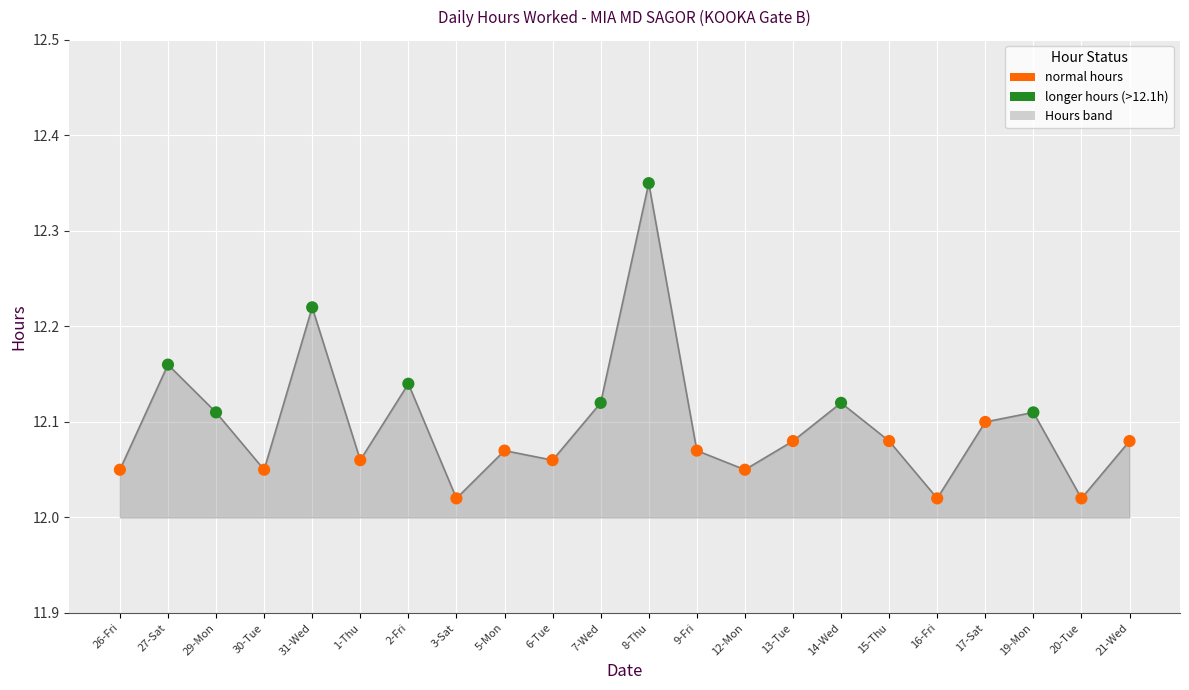

What is the range of Y values (max minus min)?

0.3